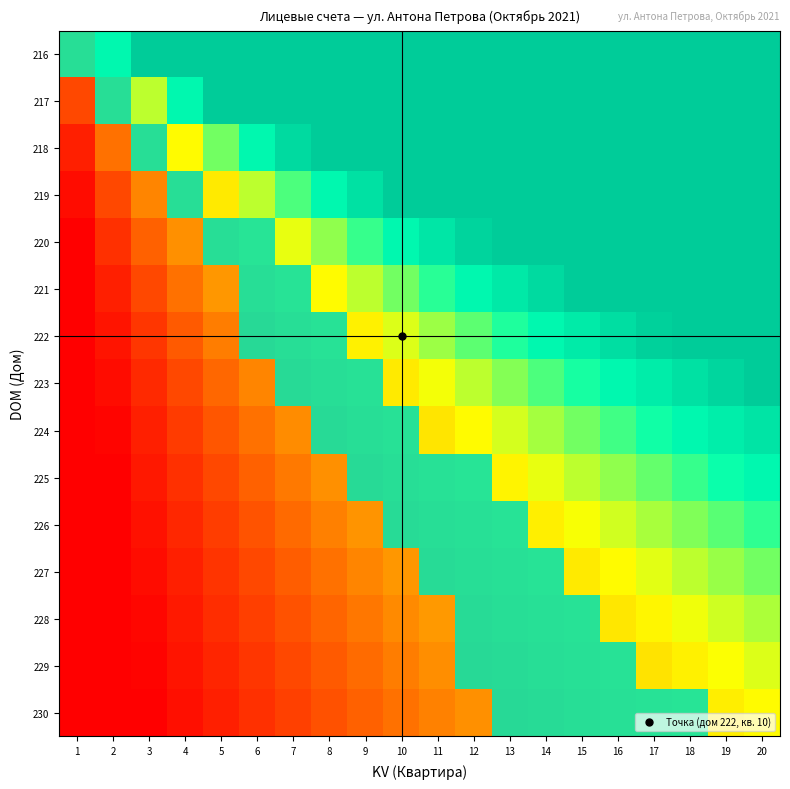

How many data points in 216 are above 3?

11